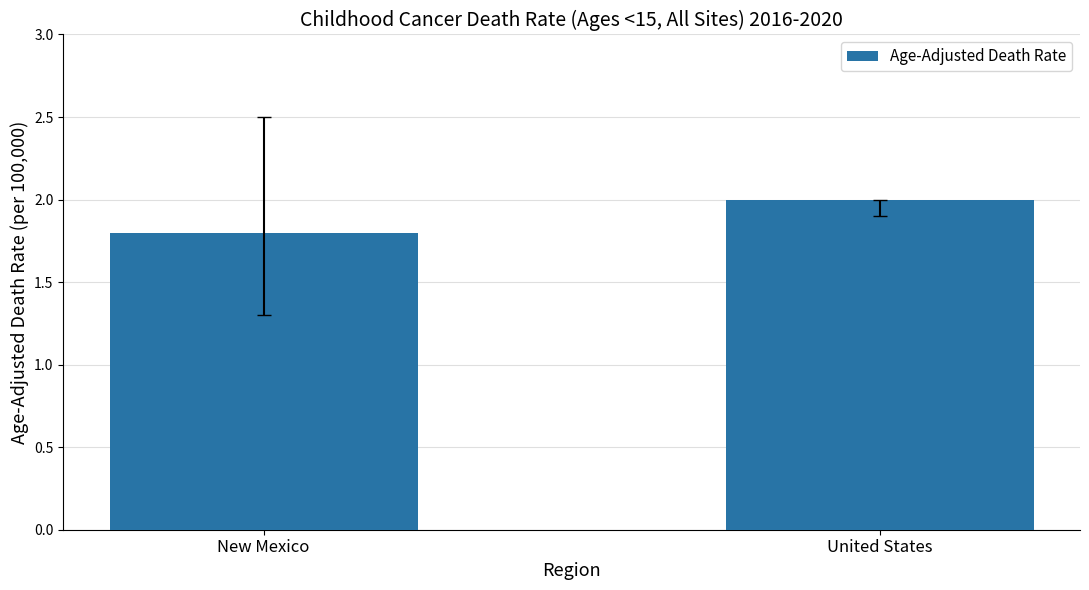

What is the label of the 1st bar from the right?

United States